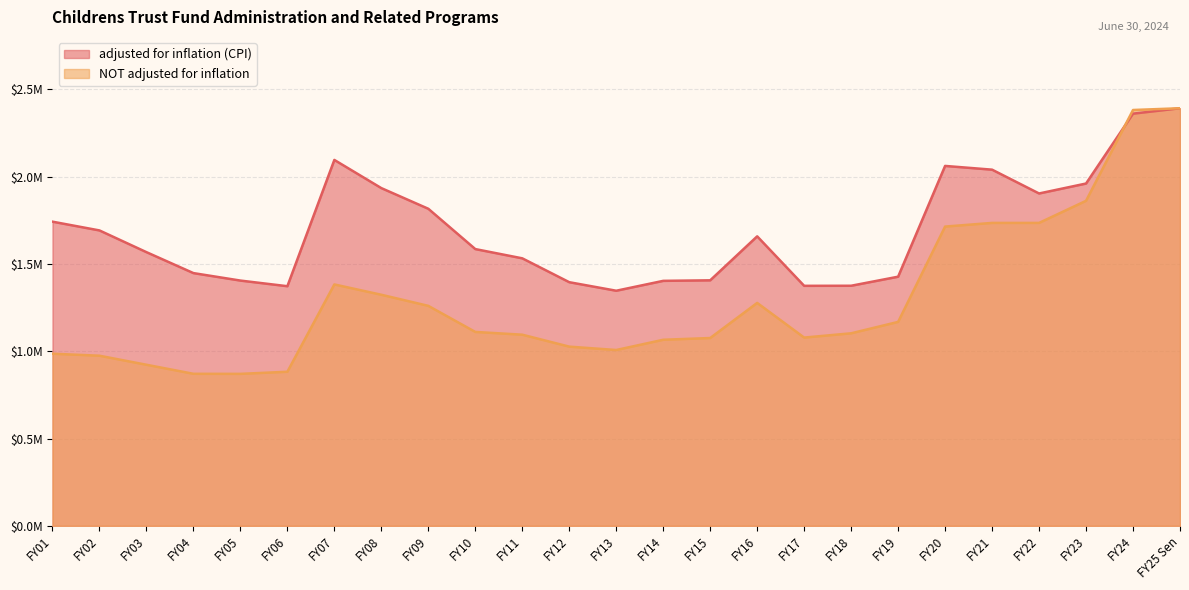

What is the total value across all series at FY04?

2317837